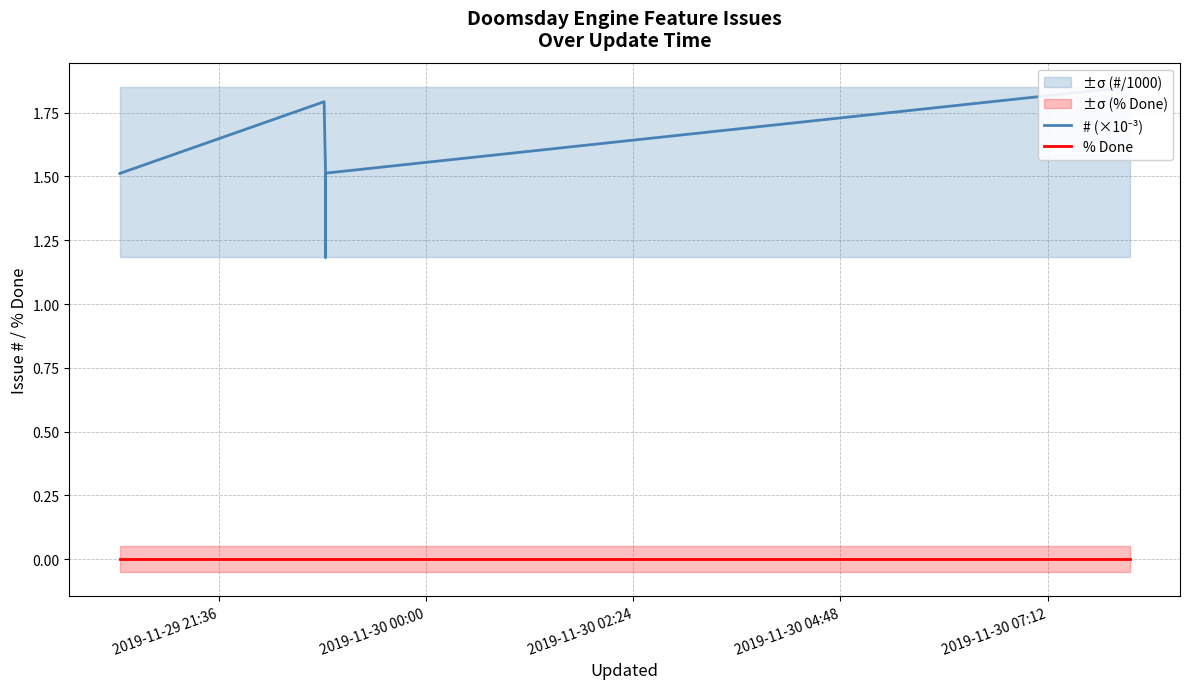

The % Done series shows 0.0 at 2019-11-30 04:48. True or false?

True